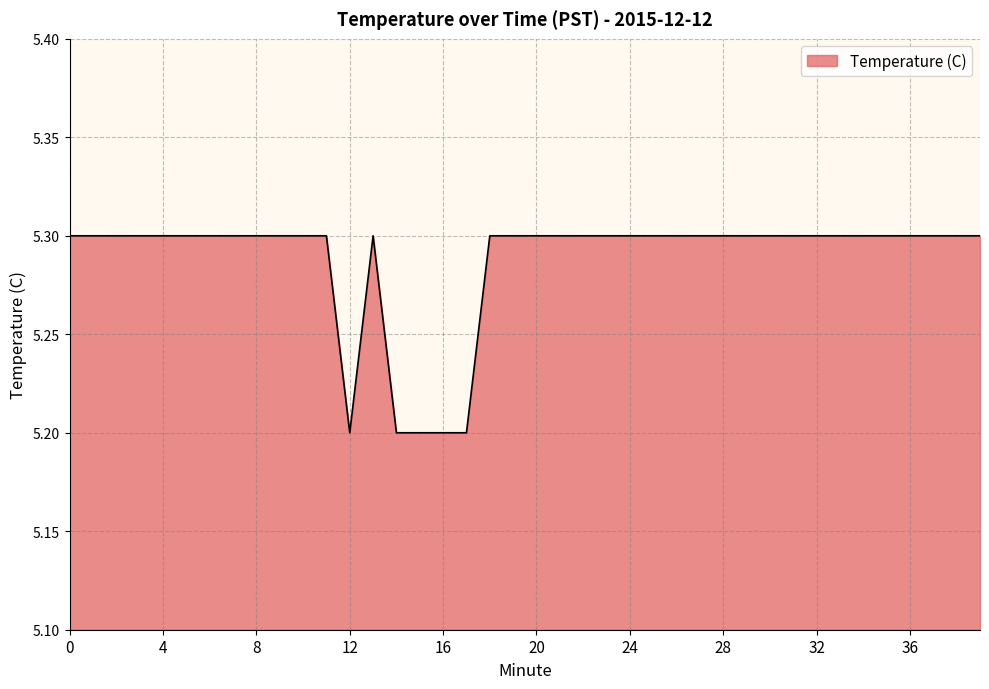

What is the greatest value displayed?

5.3